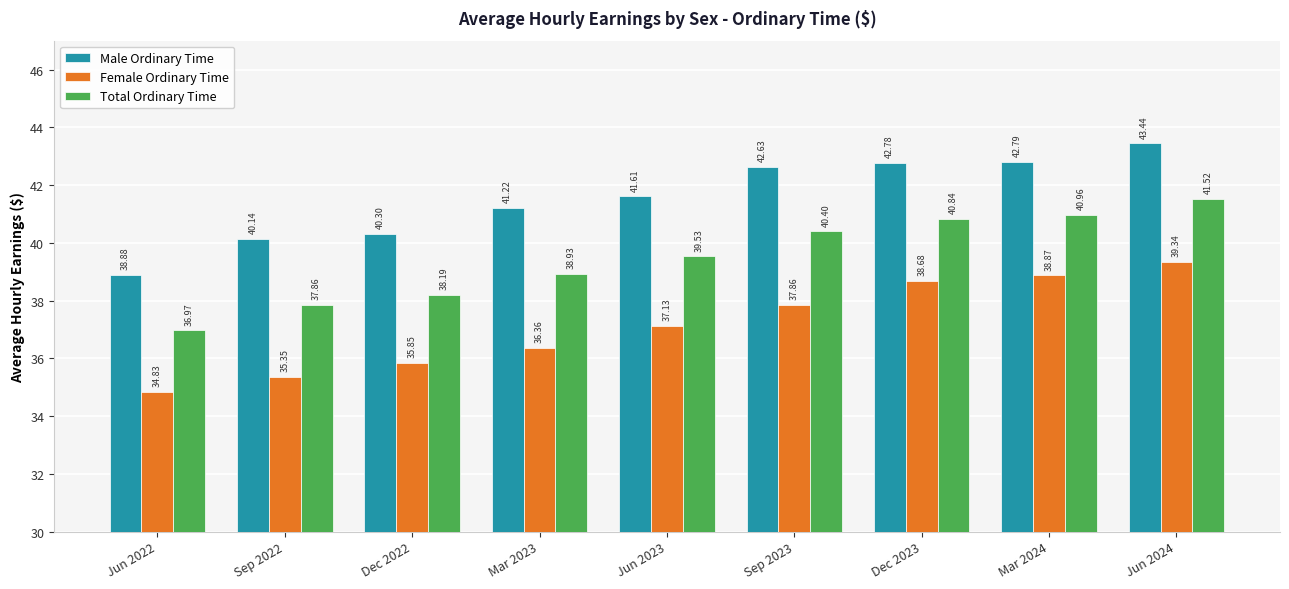

How many data points in Male Ordinary Time are less than 41?

3